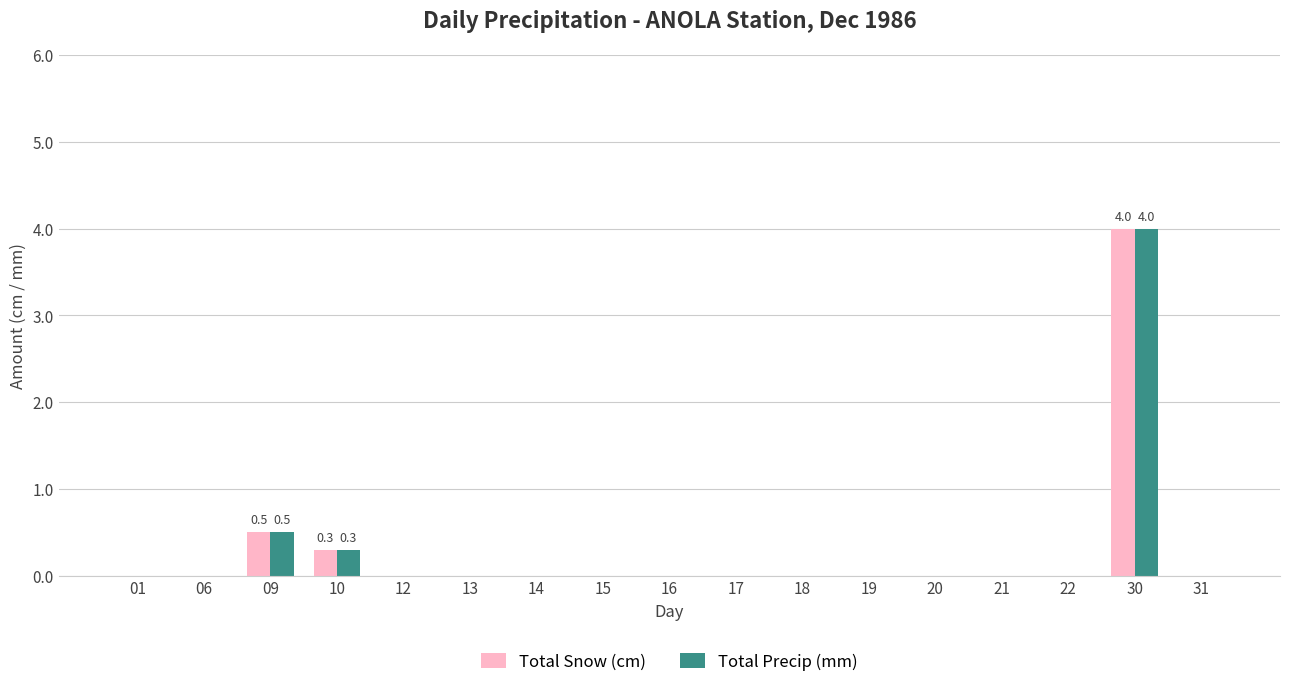

Reading left to right, extract all data points from this chart.

Total Snow (cm): 0.0	0.0	0.5	0.3	0.0	0.0	0.0	0.0	0.0	0.0	0.0	0.0	0.0	0.0	0.0	4.0	0.0
Total Precip (mm): 0.0	0.0	0.5	0.3	0.0	0.0	0.0	0.0	0.0	0.0	0.0	0.0	0.0	0.0	0.0	4.0	0.0